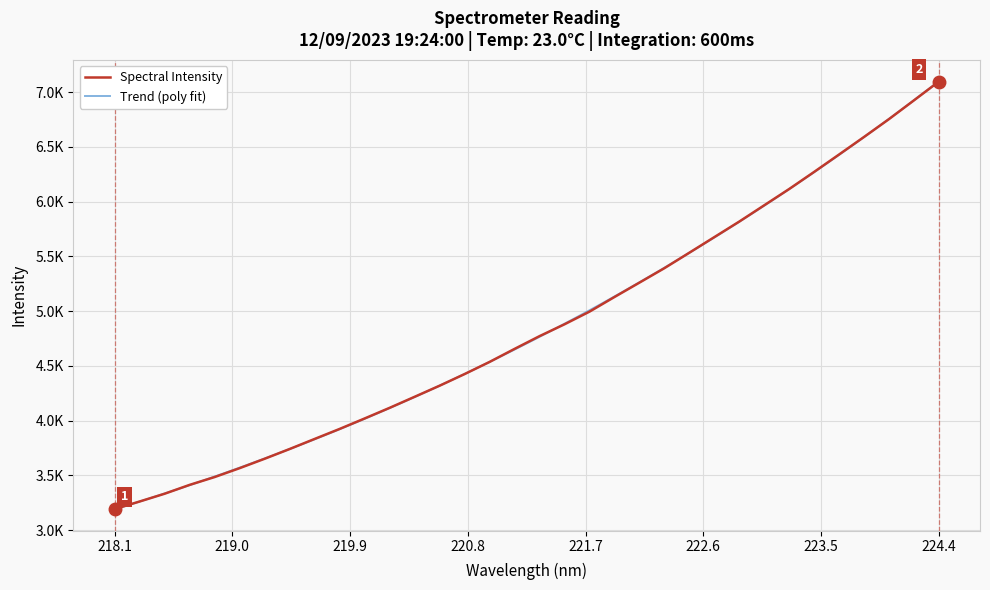

Is this an area chart (filled region under the line)?

No